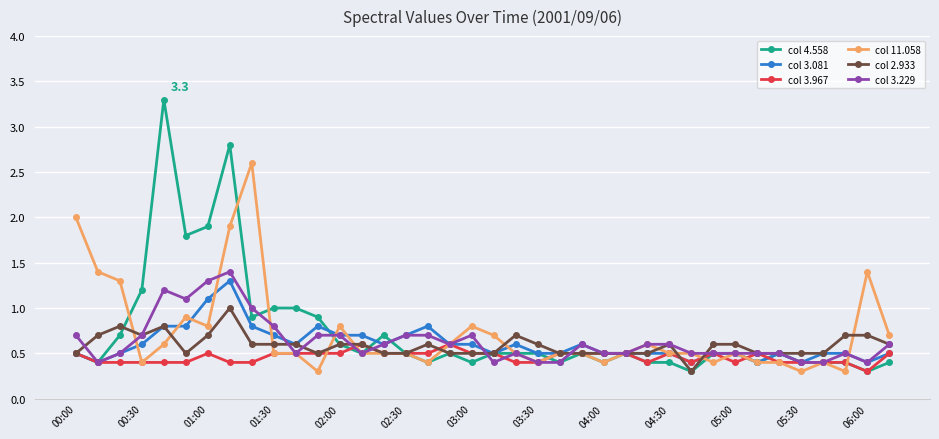

Which series has the largest range (max minus min)?

col 4.558